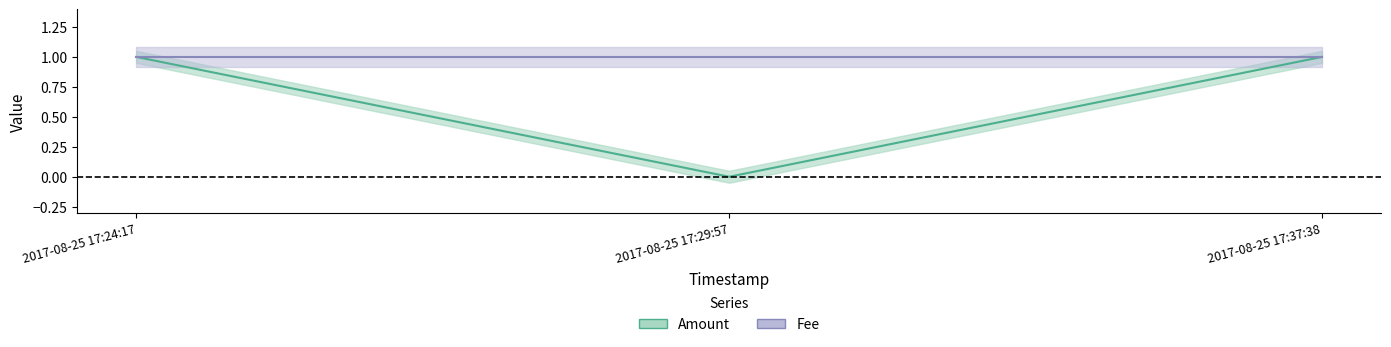

What is the difference between the maximum and minimum values?

1